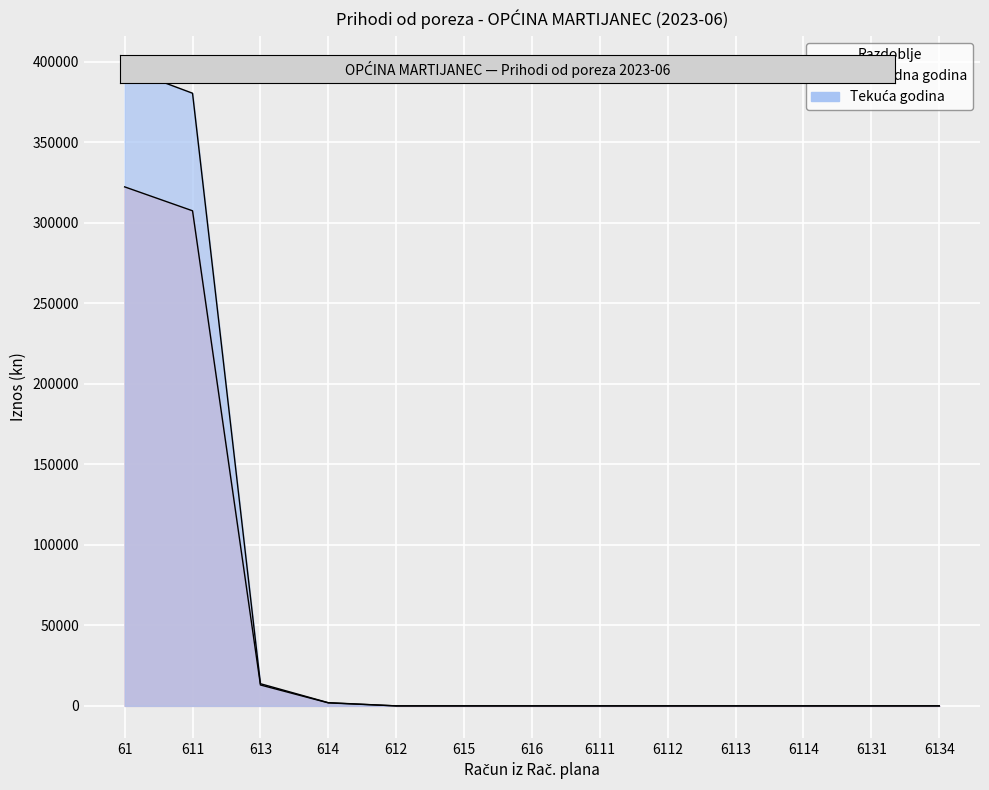

What is the label of the 3rd point from the left?

613